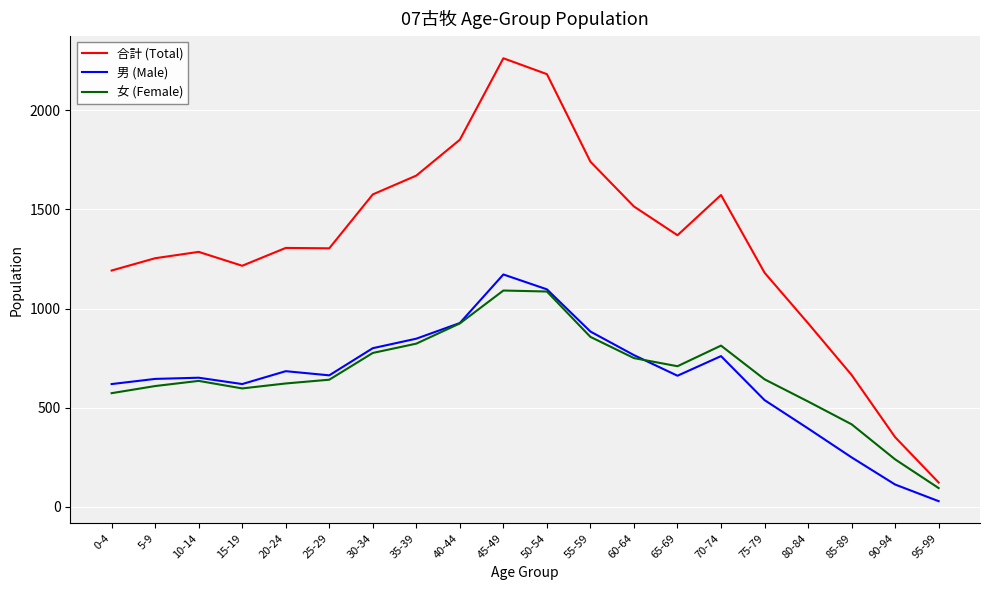

True or false: 男 (Male) has more than 0 interior local peaks.

True